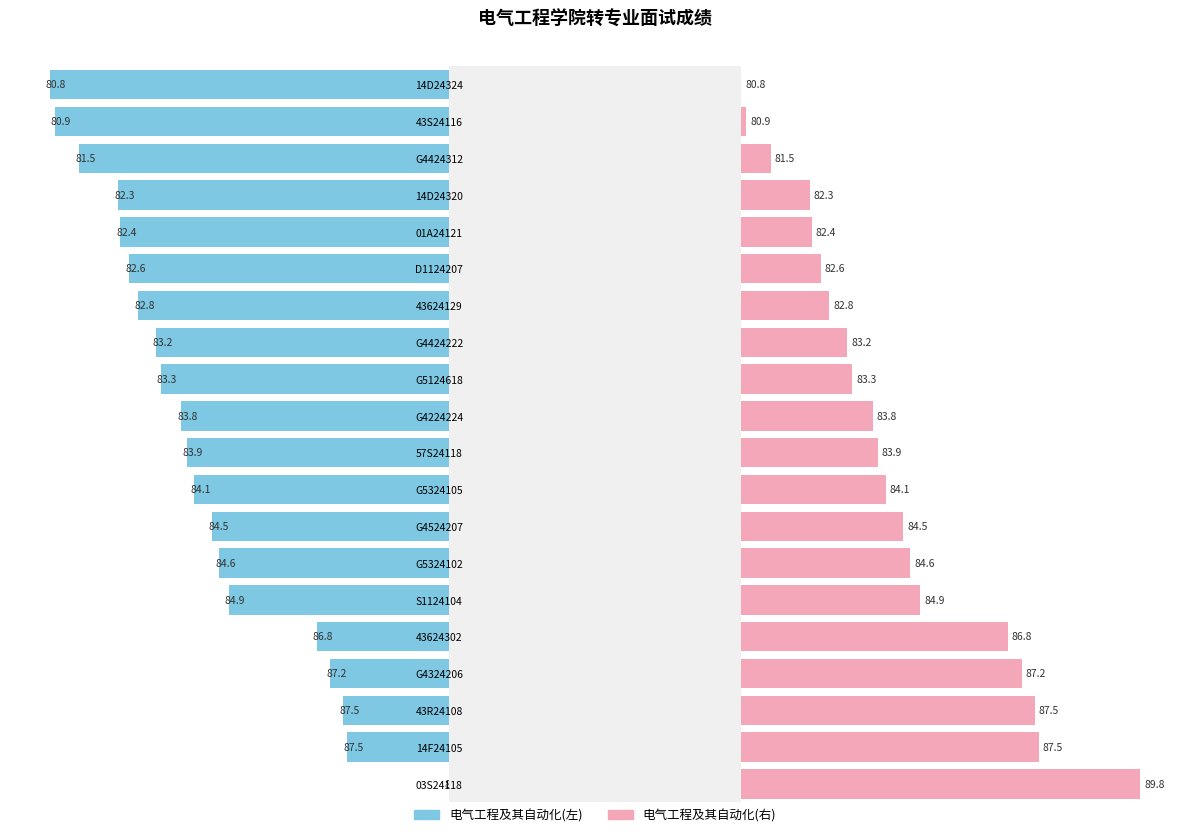

Rank the series at G5324105 from highest to lowest value.

左侧成绩, 右侧成绩